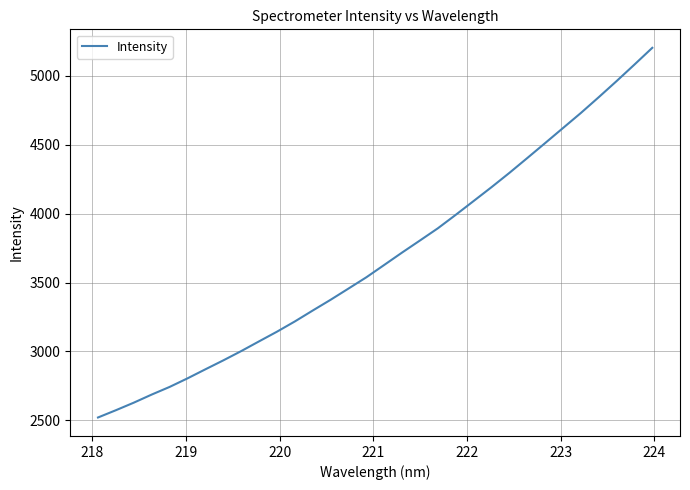

What is the maximum value shown in the chart?

5203.9